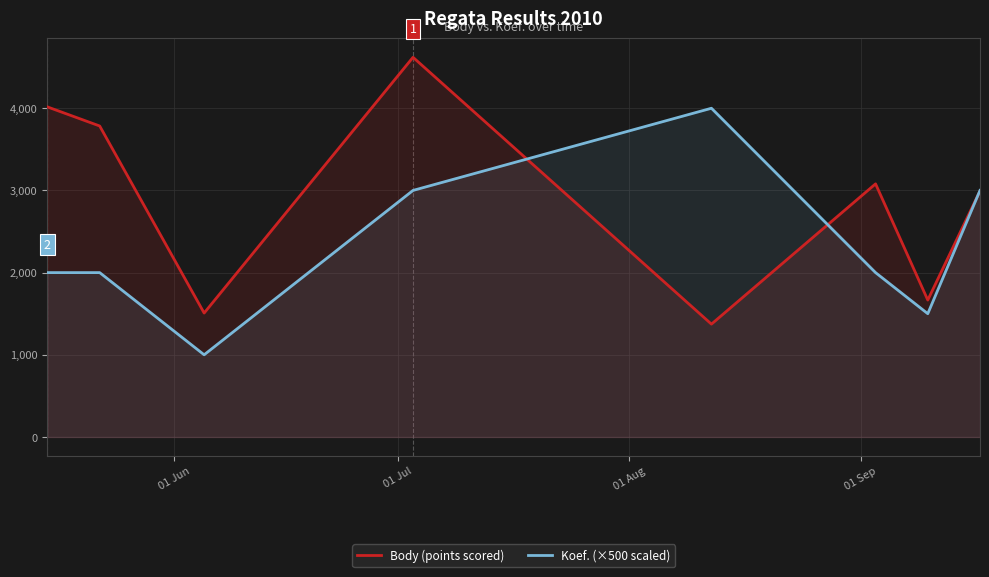

What is the minimum value for Body (points scored)?

1373